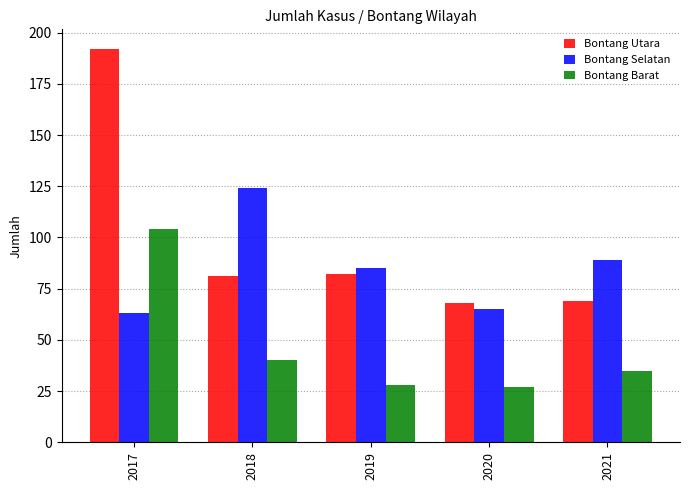

Which series has the largest range (max minus min)?

Bontang Utara